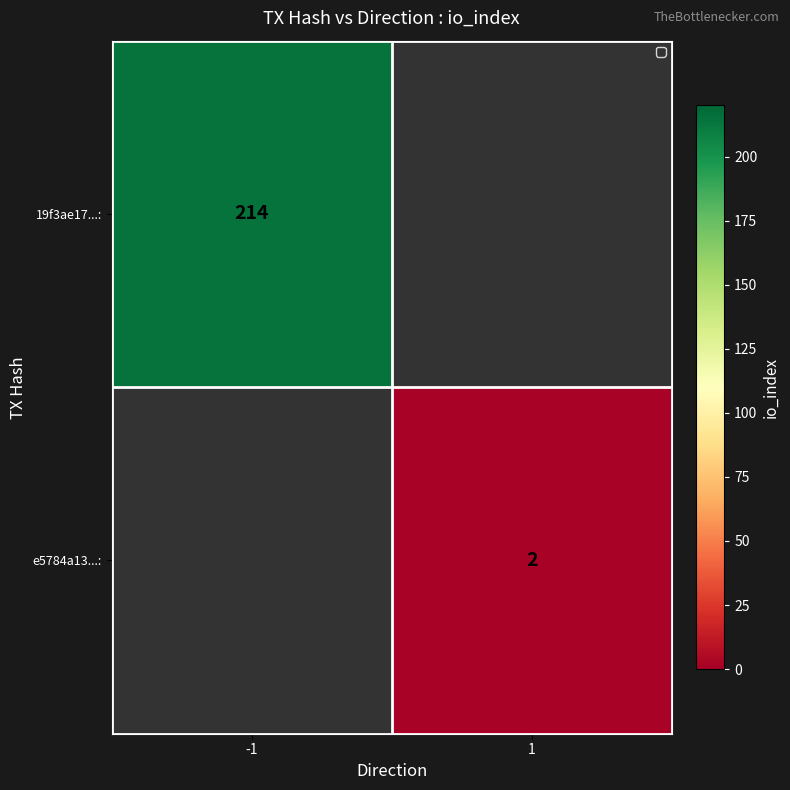

What is the smallest value displayed?

2.0